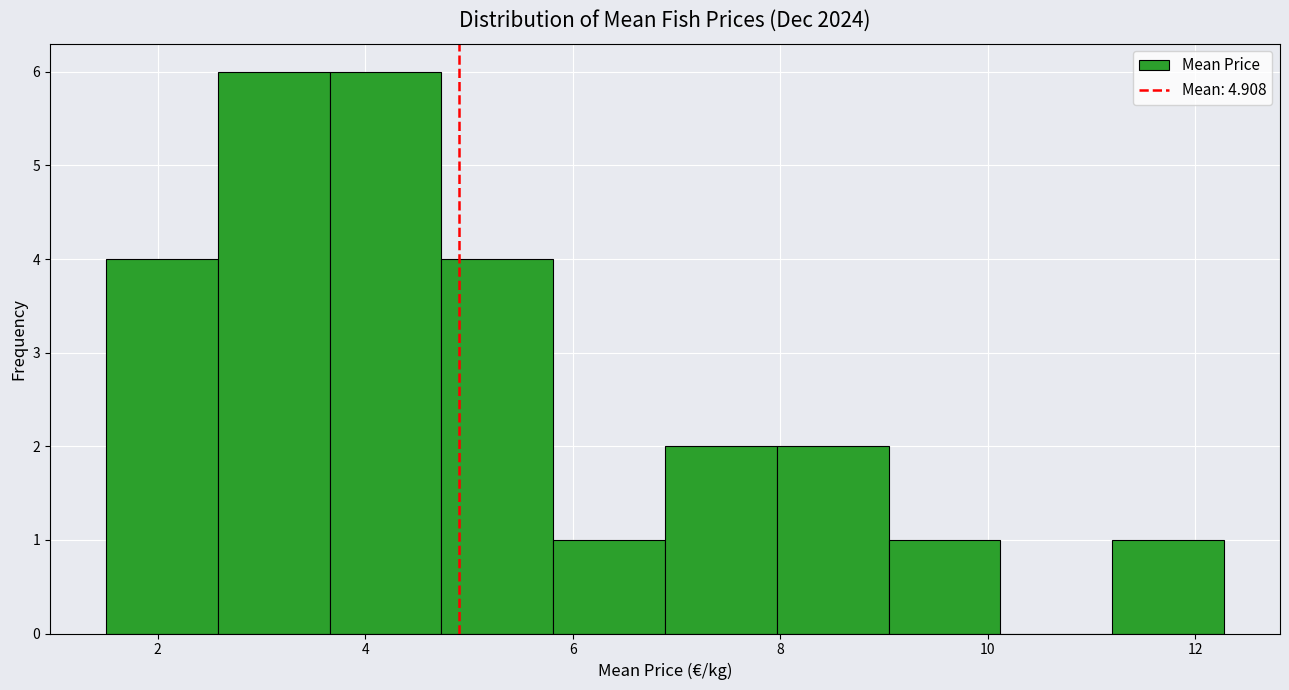

Reading left to right, list every bar in this chart as the range it spans on the x-axis followed by its height. Neither the bar edges nor the heights are printed on the chart, so give them approximately, as read against the axes.

1.6 to 2.6: 4
2.6 to 3.6: 6
3.6 to 4.8: 6
4.8 to 5.8: 4
5.8 to 6.8: 1
6.8 to 8.0: 2
8.0 to 9.0: 2
9.0 to 10.2: 1
10.2 to 11.2: 0
11.2 to 12.2: 1